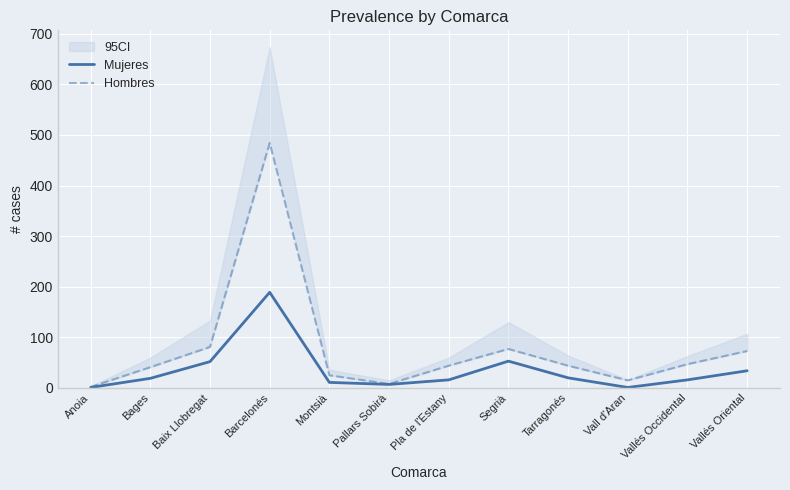

What is the sum of all Mujeres values?

419